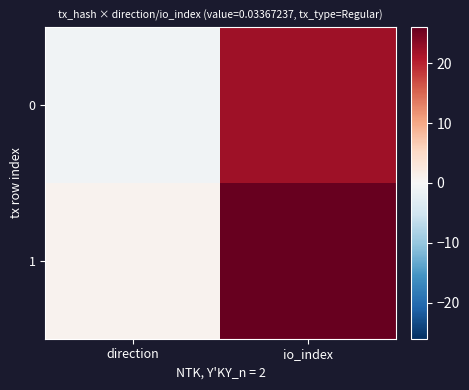

How many distinct data groups are displayed?

2